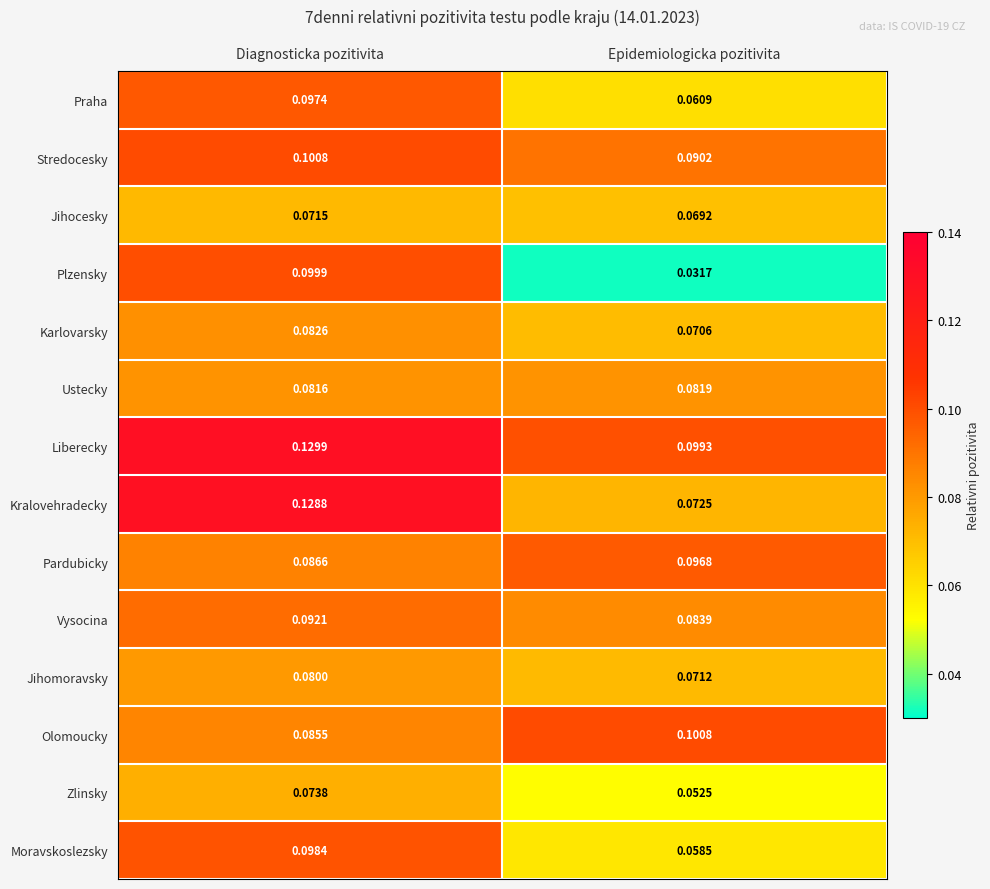

Where is Jihocesky nearest to the value 0?

Epidemiologicka pozitivita